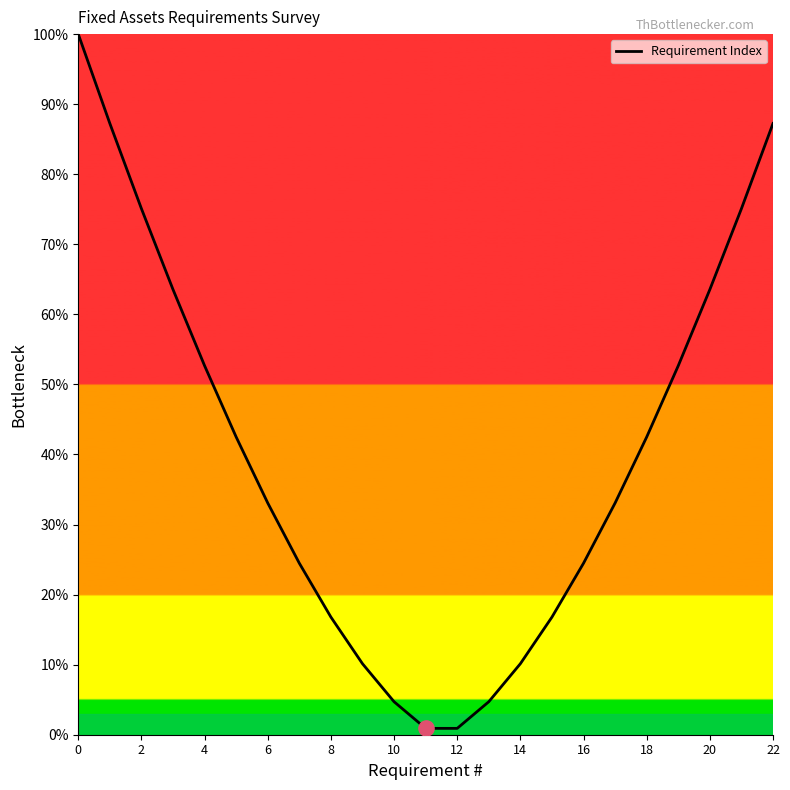

What is the difference between the maximum and minimum values?

99.1